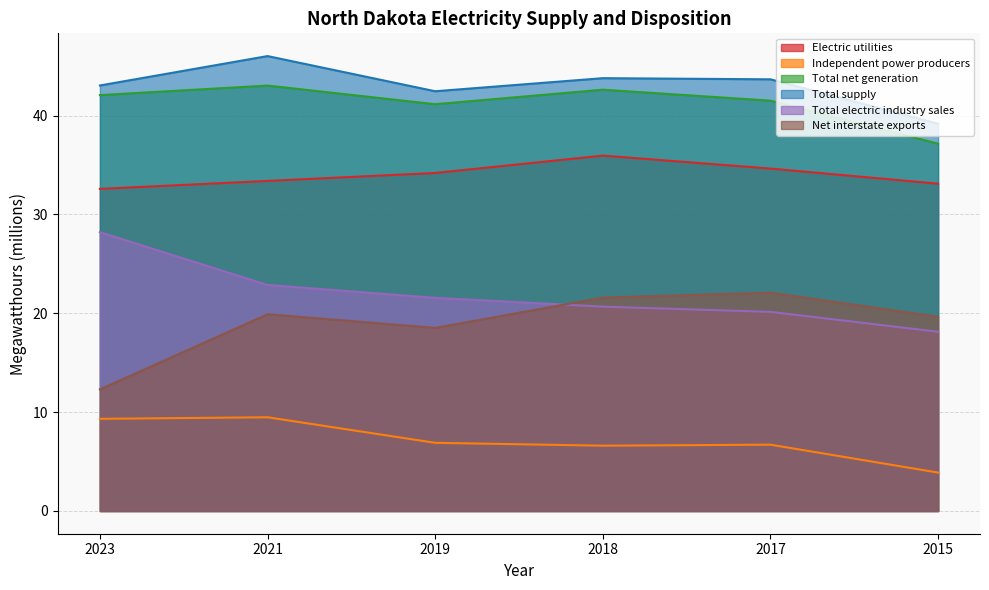

At which category does Electric utilities reach its first local peak?

2018